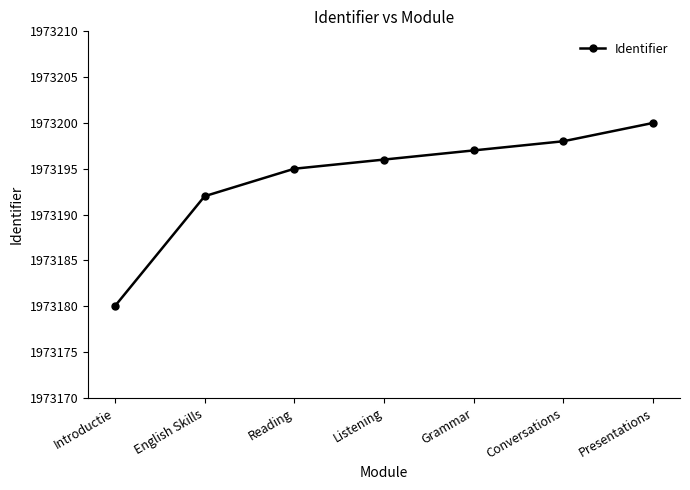

What is the approximate value at Reading?

1973195